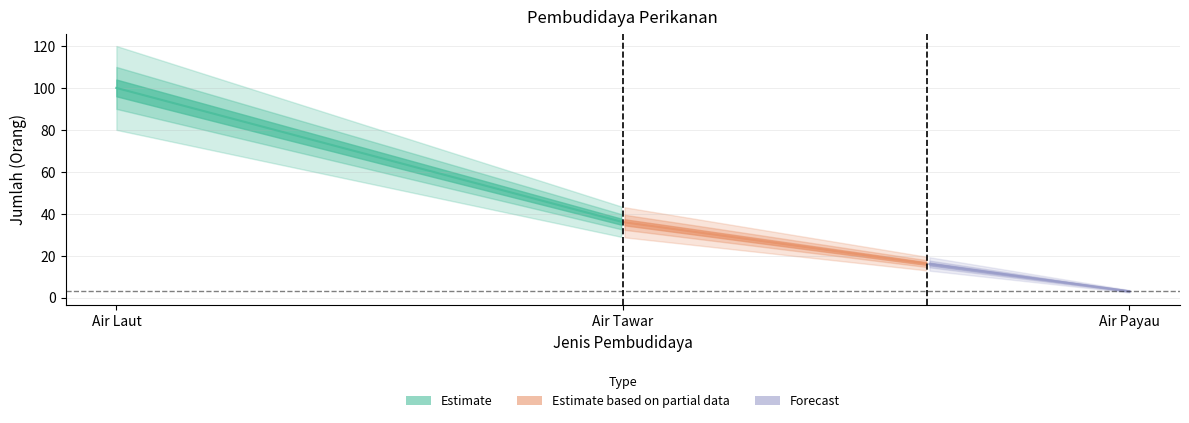

What is the average value?

46